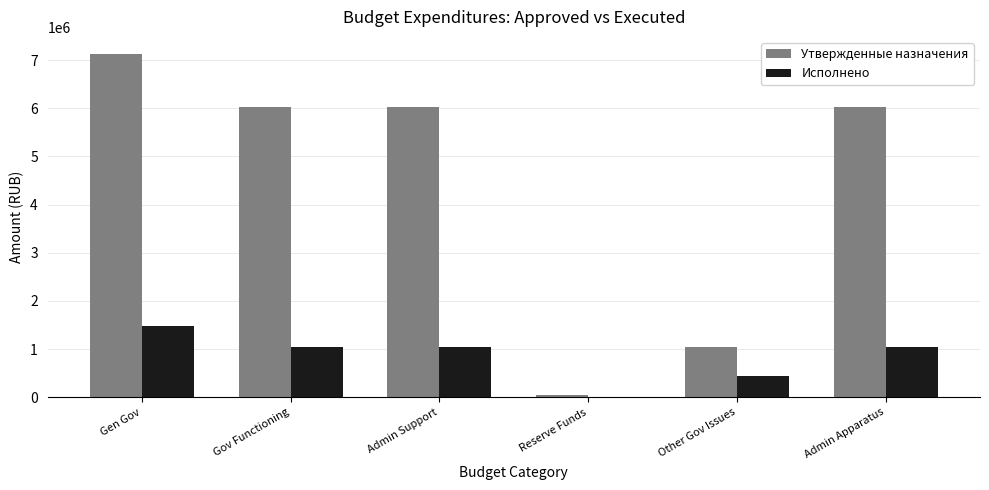

How many groups of bars are there?

6